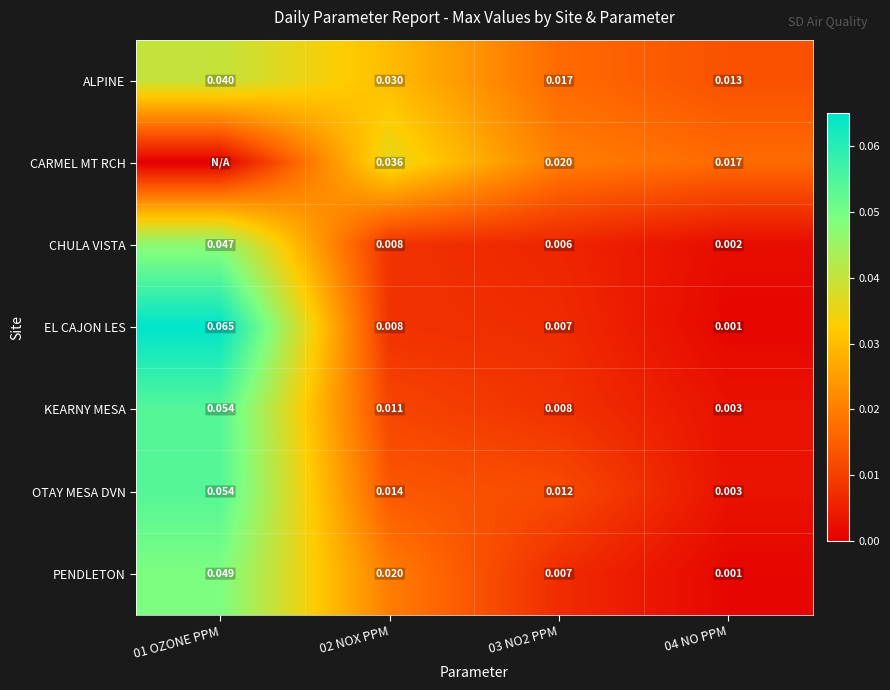

Is the value of EL CAJON LES at 02 NOX PPM greater than the value of KEARNY MESA at 01 OZONE PPM?

No